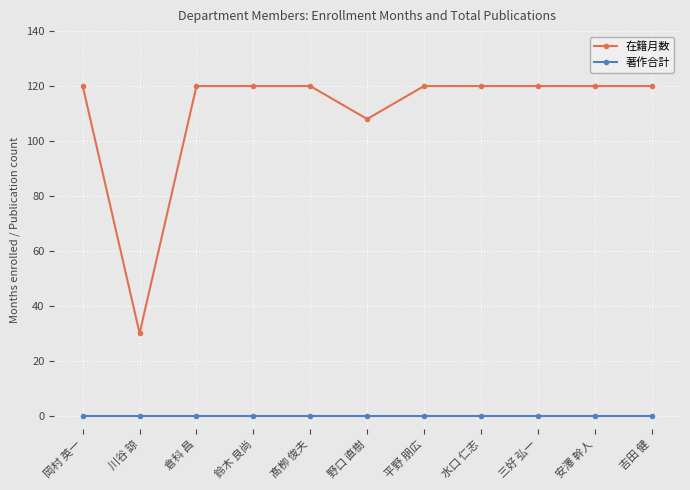

What is the label of the 6th point from the left?

野口 直樹